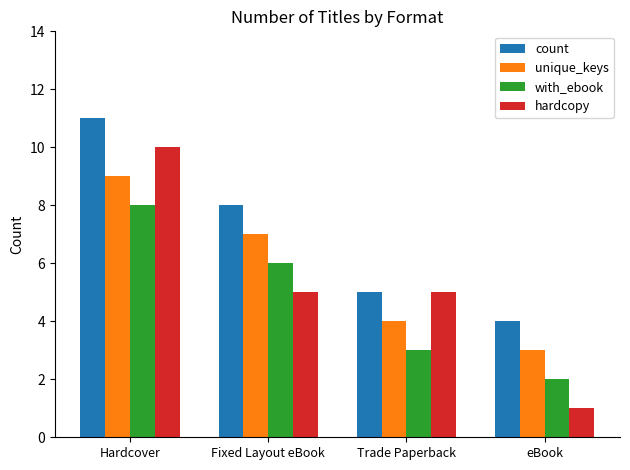

How many bars are there in total?

16